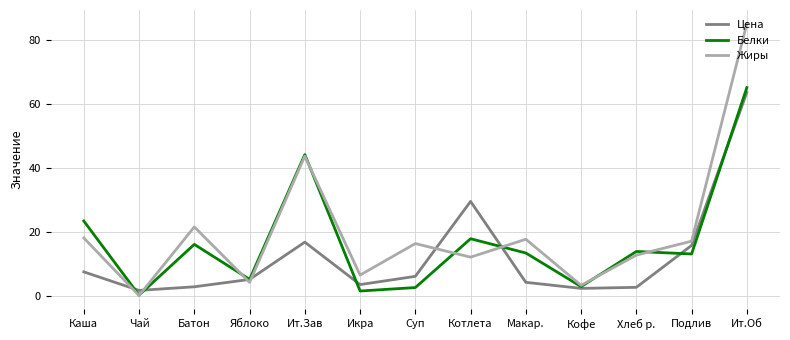

Rank the series at Каша from highest to lowest value.

Белки, Жиры, Цена